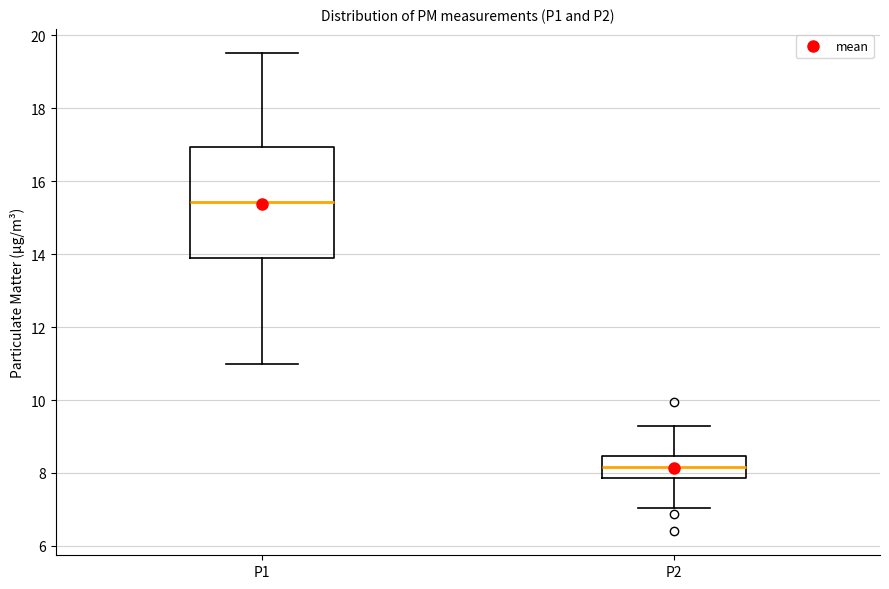

Reading left to right, read every box against the y-axis: the position of its median line, the range the box covers, and the ends of its whiskers. The values are not printed on the chart, so give them approximately, as read against the axis.

P1: median 15.4, box 14.0 to 17.0, whiskers 11.0 to 19.6
P2: median 8.2, box 7.8 to 8.4, whiskers 7.0 to 9.4